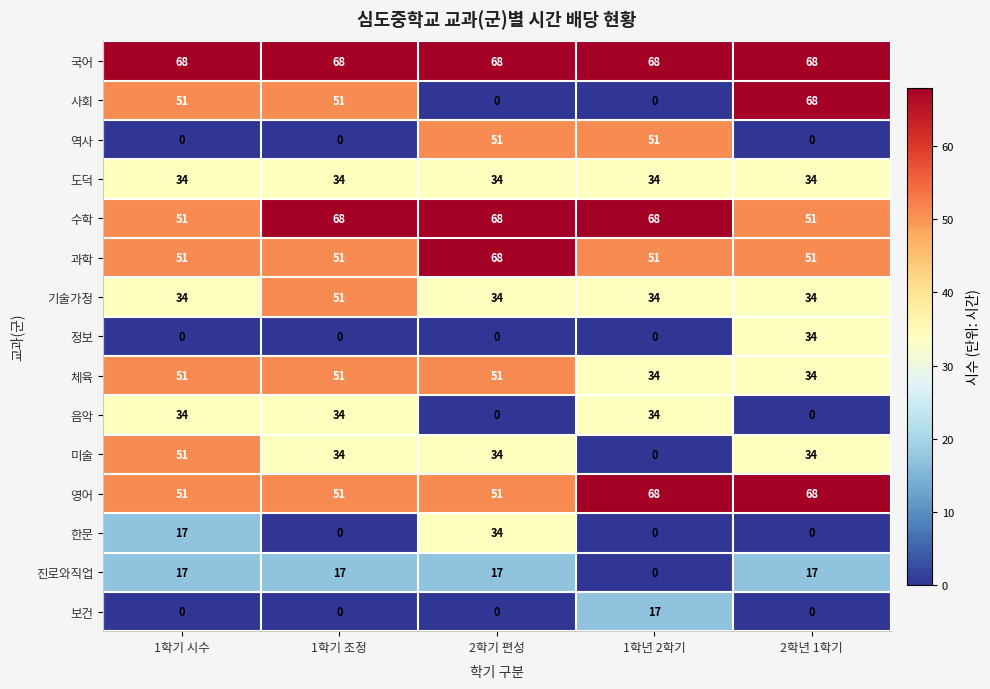

What is the difference between the maximum and minimum values in the 정보 series?

34